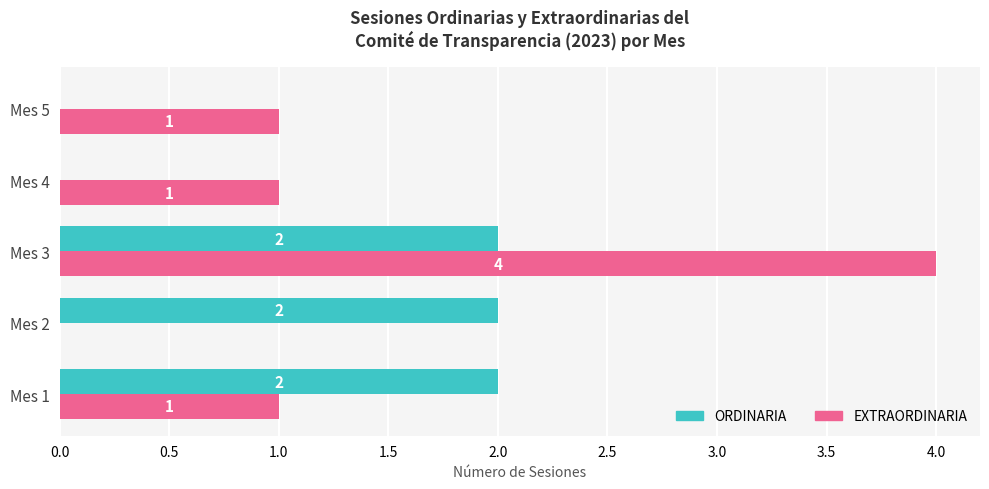

Which series has the largest total across all categories?

EXTRAORDINARIA